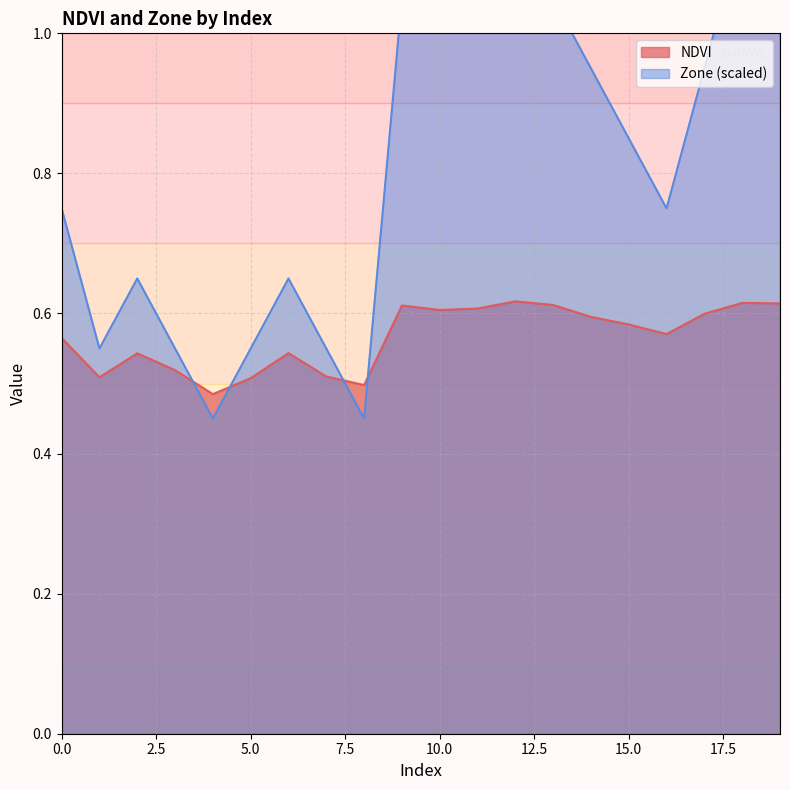

Between which two adjacent categories do NDVI and Zone first intersect?

3 and 4